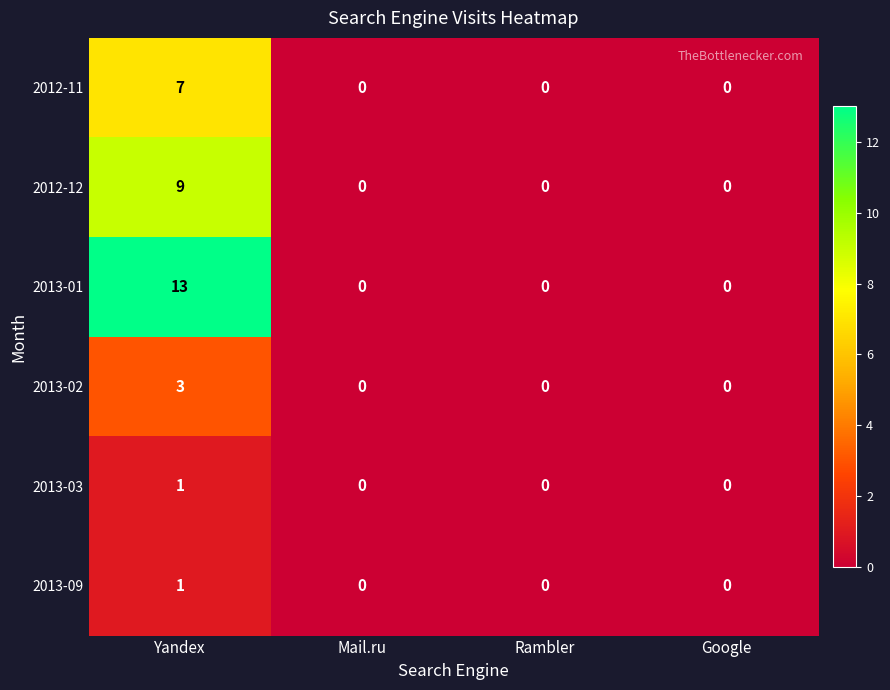

Count the 2013-03 values in the range 0 to 1.

4